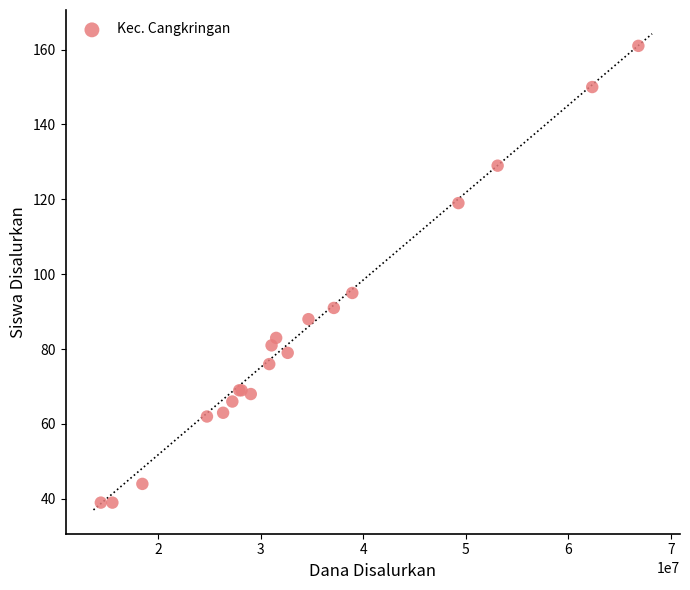

What Y value in the scatter plot is closest to 100?

95